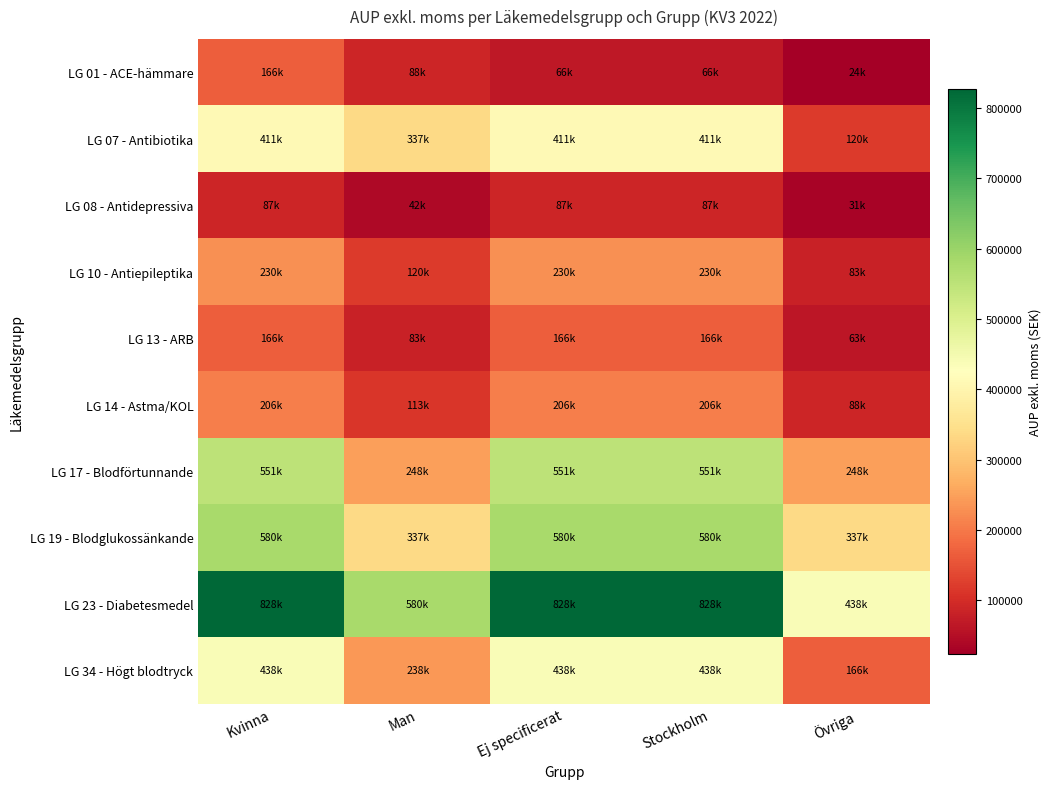

Which series has the largest range (max minus min)?

LG 23 - Diabetesmedel